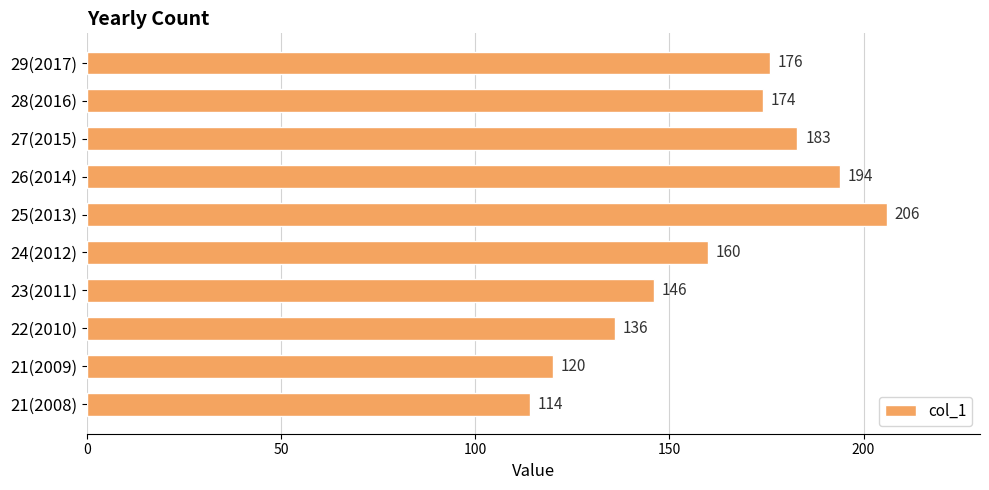

What is the difference between the maximum and second lowest values?

86